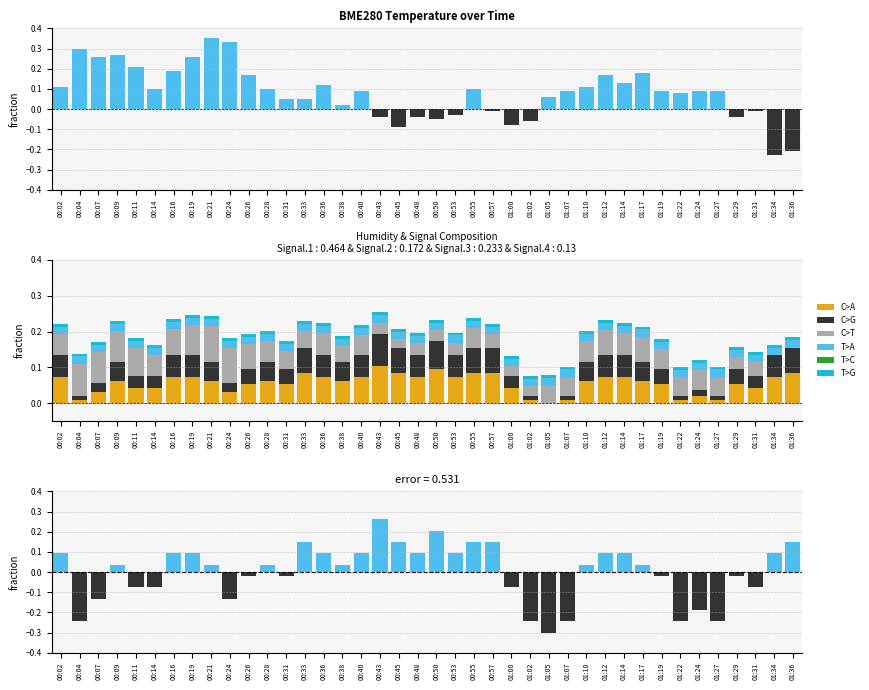

At 01:22, list the series in order from smallest to largest.

T>C, T>G, C>G, C>A, T>A, C>T